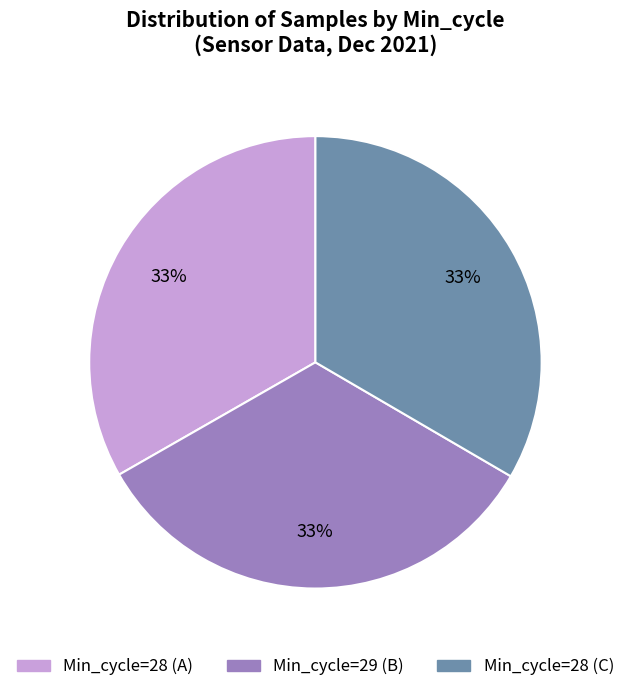

To the nearest percent, what is the average slice percentage?

33%